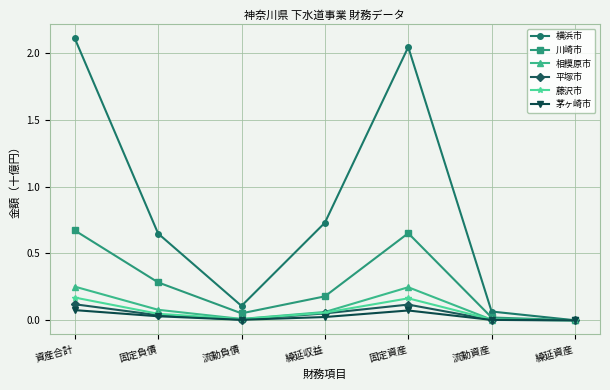

How many series are shown in this chart?

6